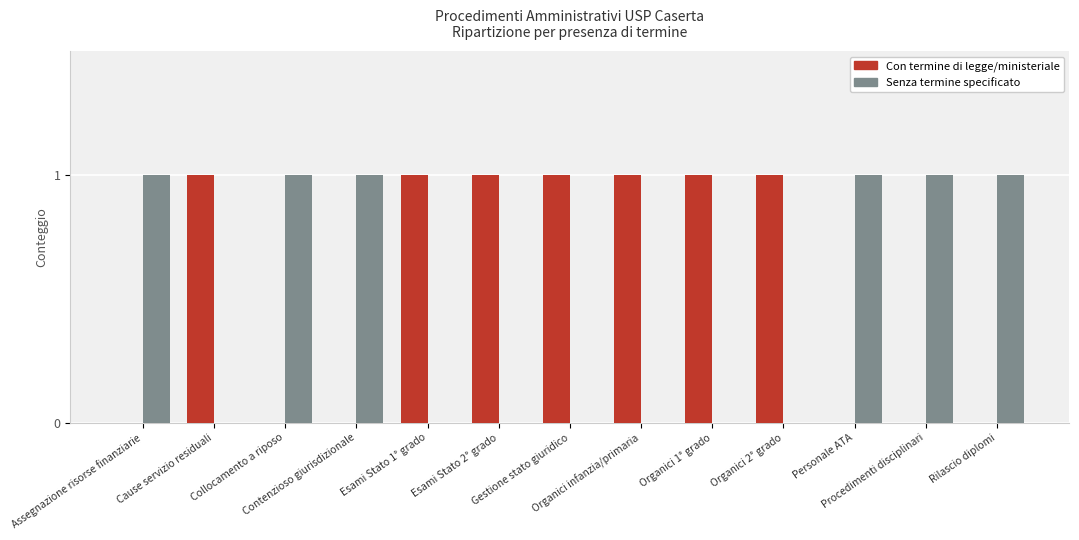

Does the chart contain stacked bars?

No